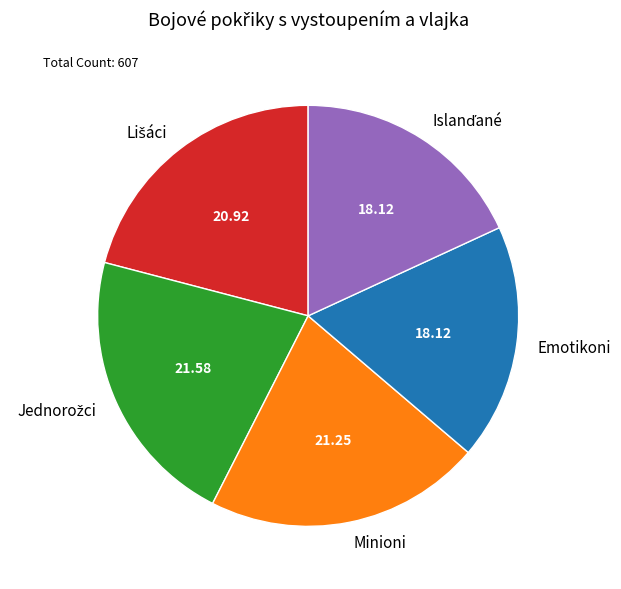

Is there any slice that represents more than half of the pie?

No